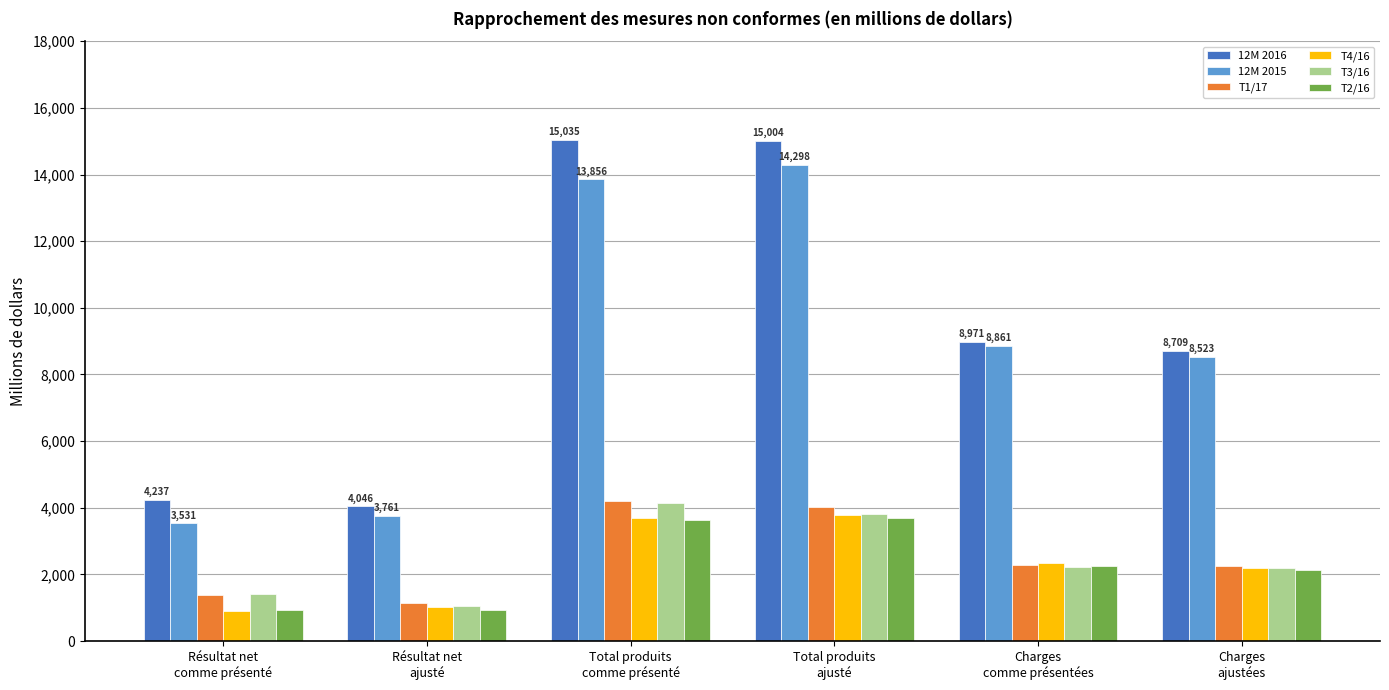

Which series has the largest range (max minus min)?

12M 2016